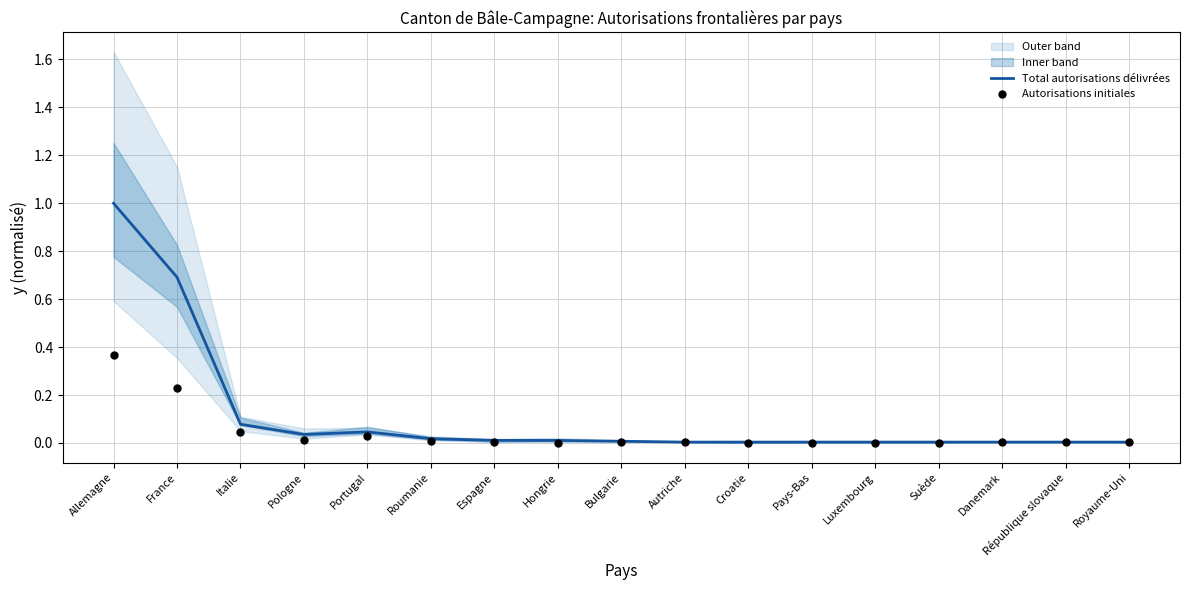

Which series has the largest Y range (max minus min)?

Total autorisations délivrées